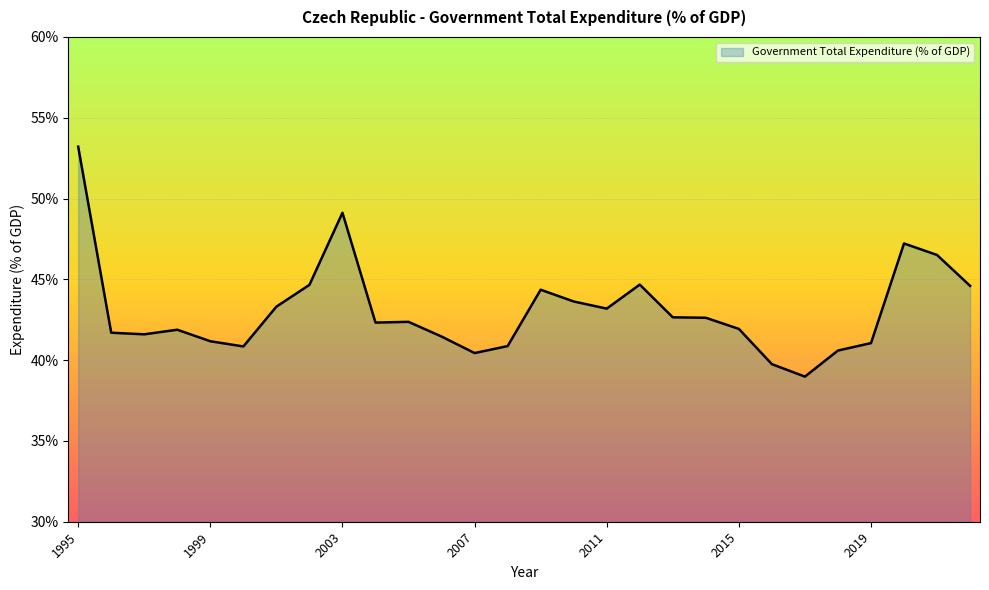

What is the greatest value displayed?

53.2